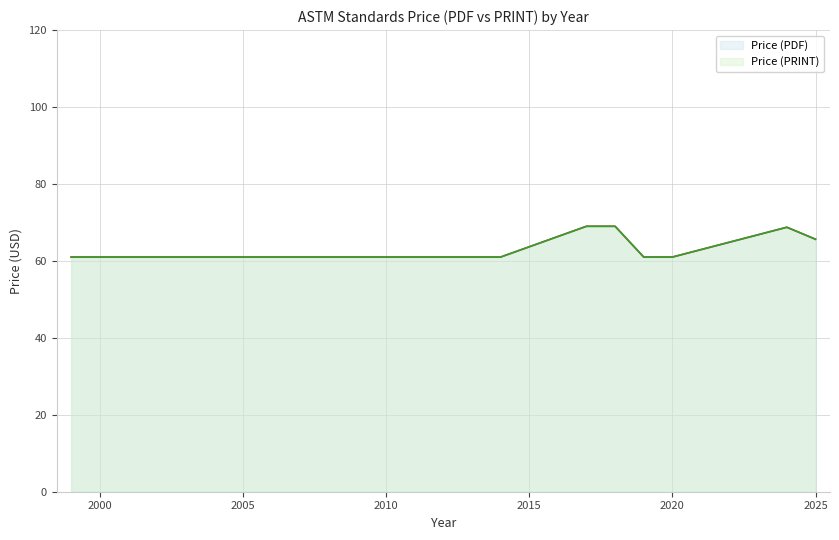

How many data points in Price (PRINT) are less than 69?

18